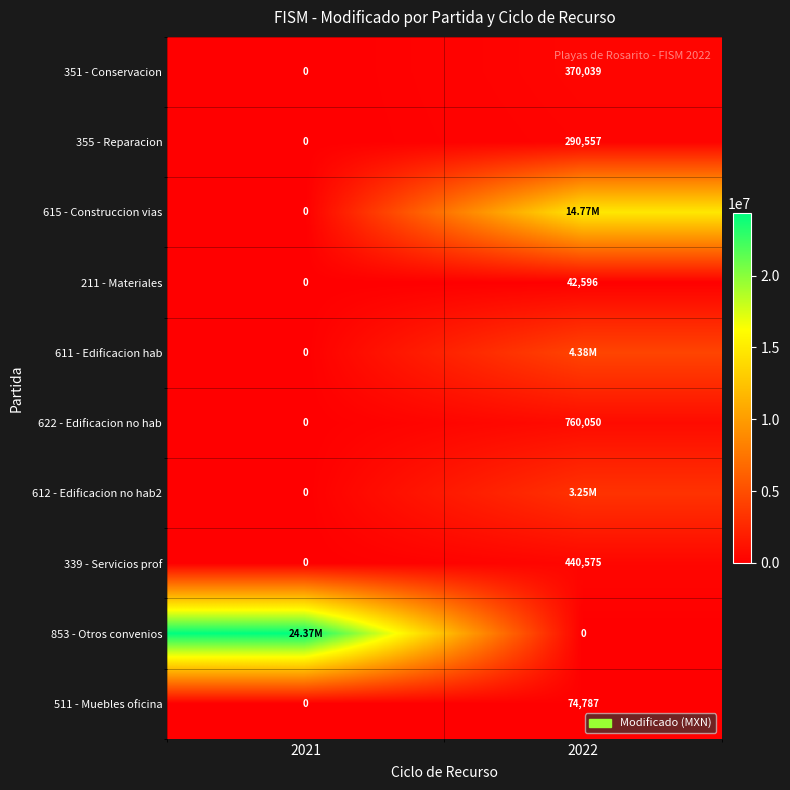

Which has a higher value, 2021 or 2022?

2022